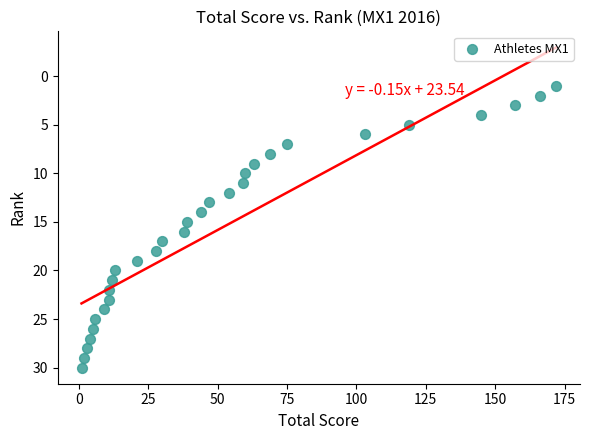

What is the range of X values (max minus min)?

171